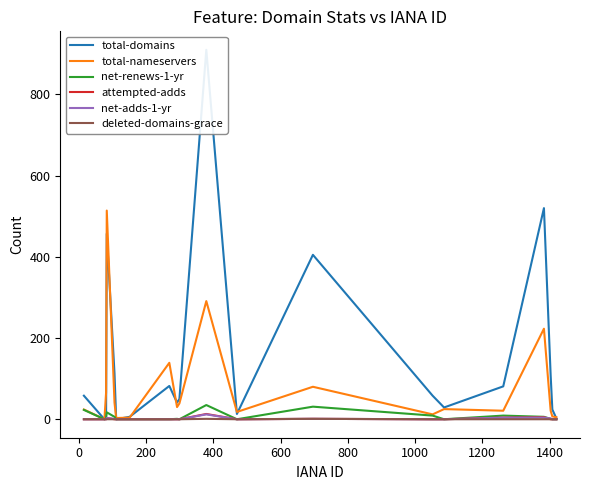

True or false: net-renews-1-yr has more than 1 interior local peaks.

True